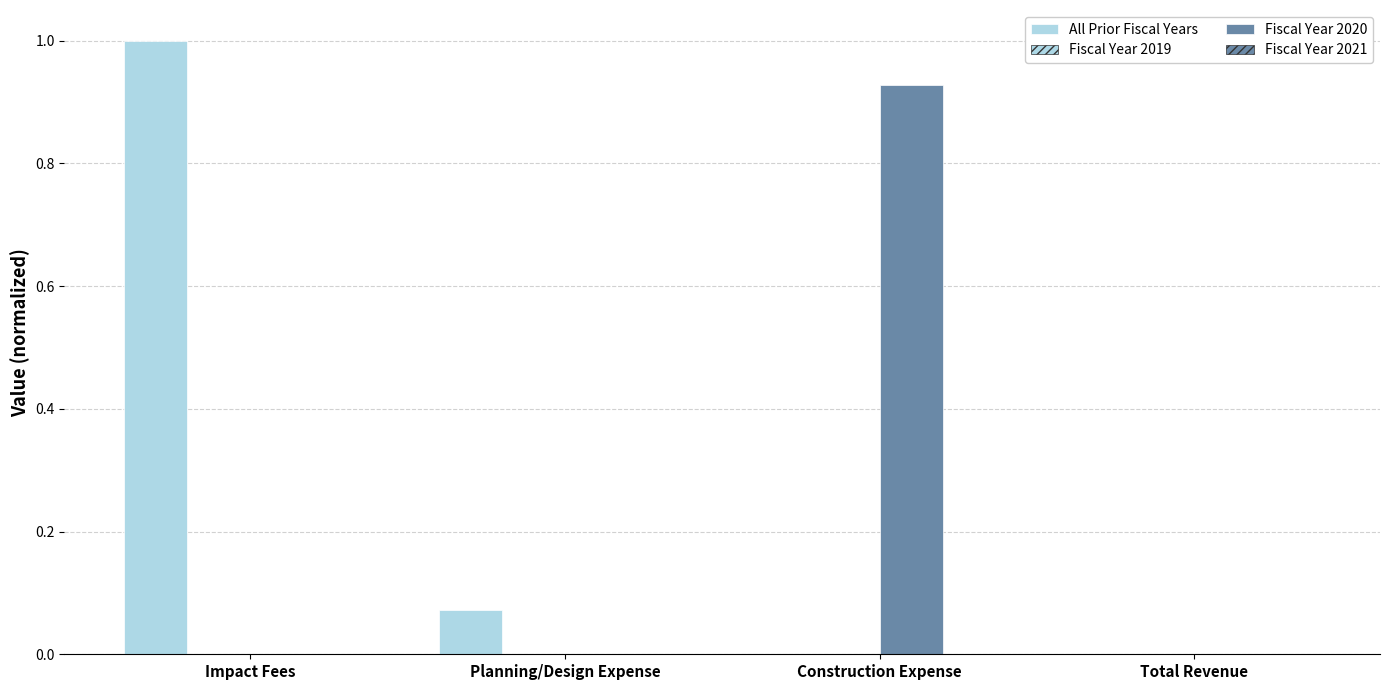

Does the chart contain stacked bars?

No